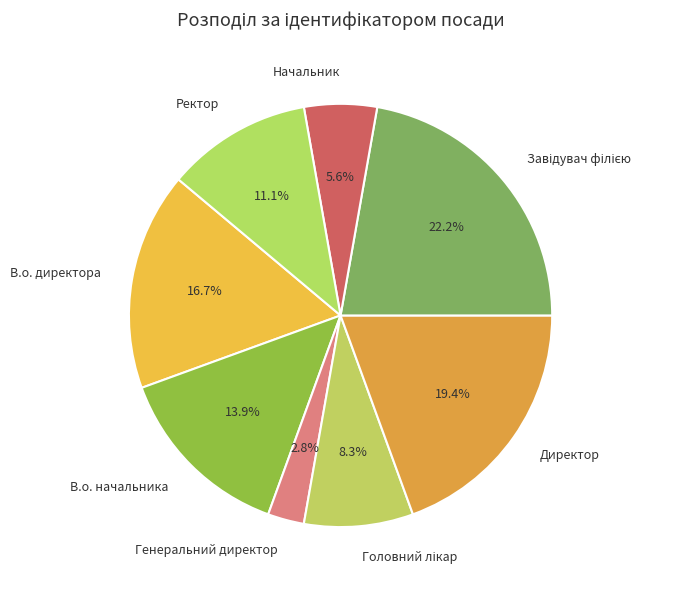

To the nearest percent, what portion does Ректор represent?

11%